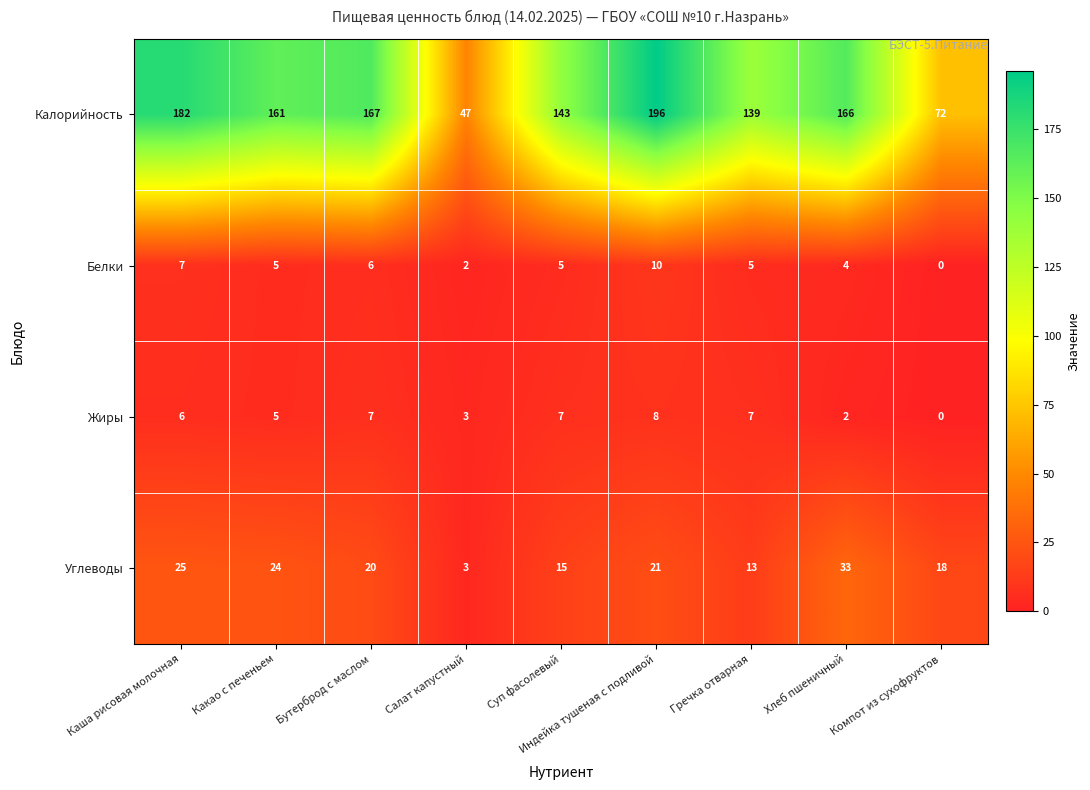

At which category is the sum across all series the highest?

Индейка тушеная с подливой